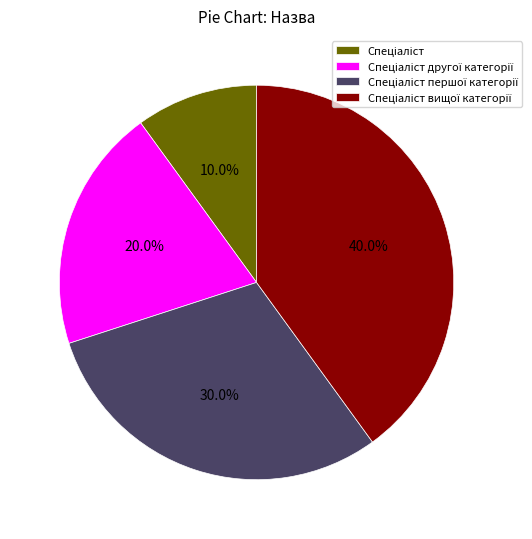

Is there any slice that represents more than half of the pie?

No